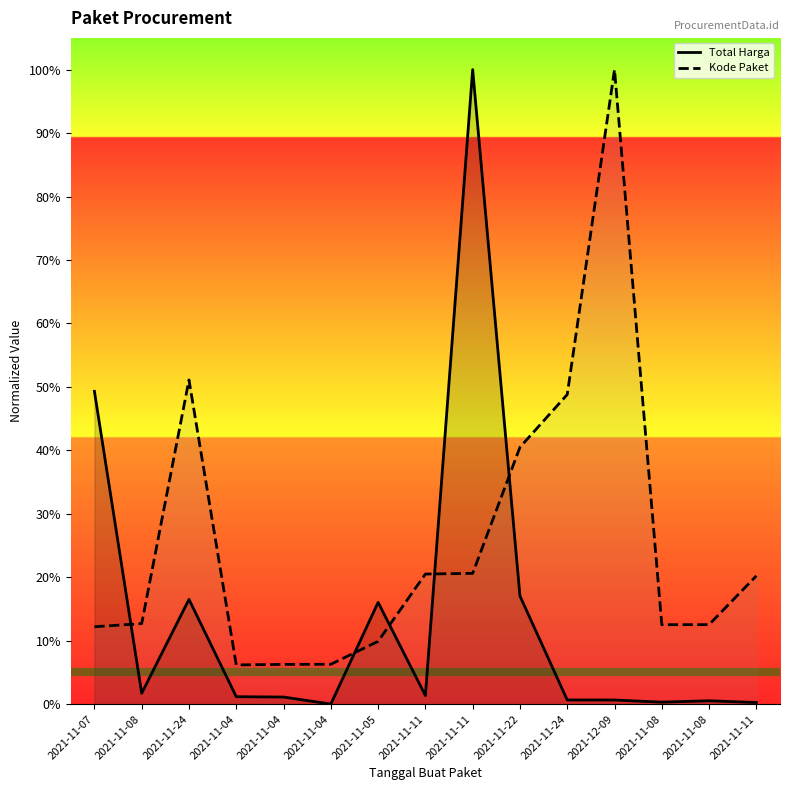

What is the difference between the Kode Paket values at 2021-11-07 and 2021-11-11?

0.1